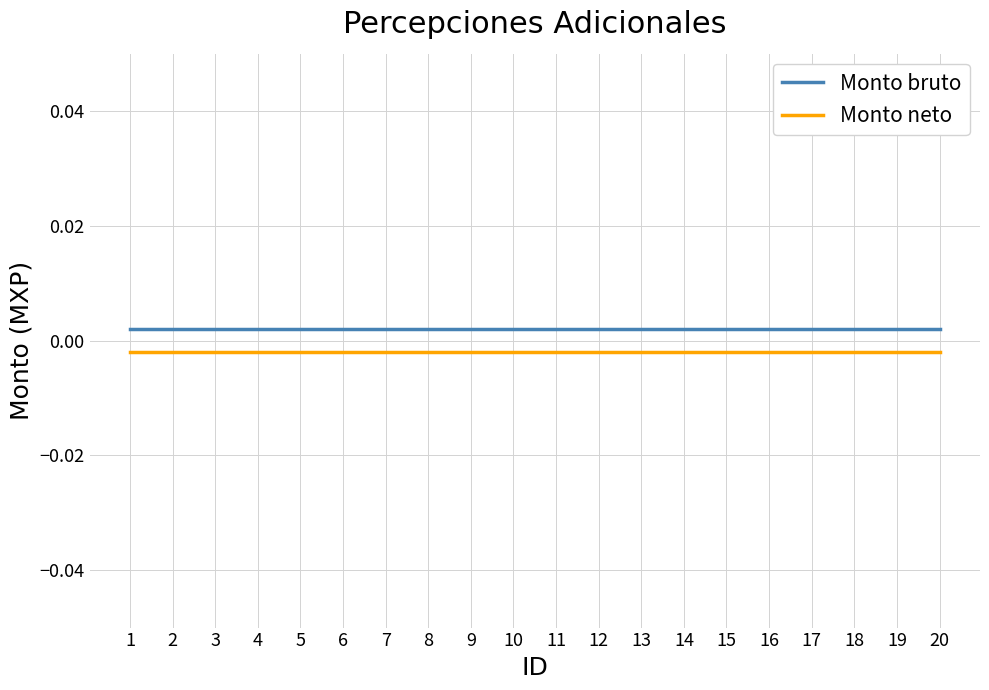

List the series in order of their peak value, highest first.

Monto bruto, Monto neto